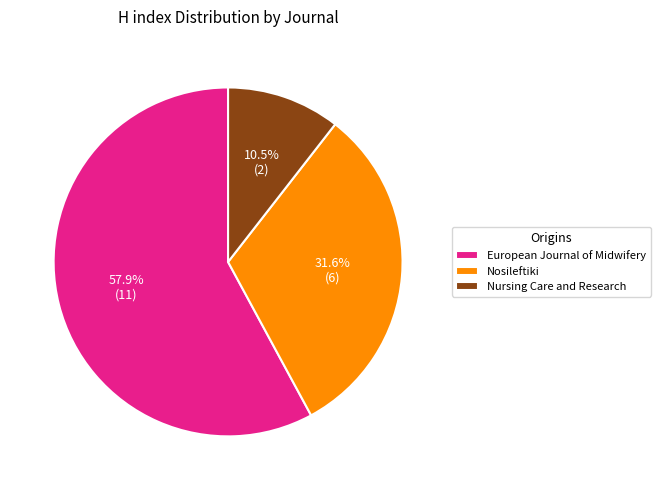

Combined, do European Journal of Midwifery and Nursing Care and Research account for over 50%?

Yes